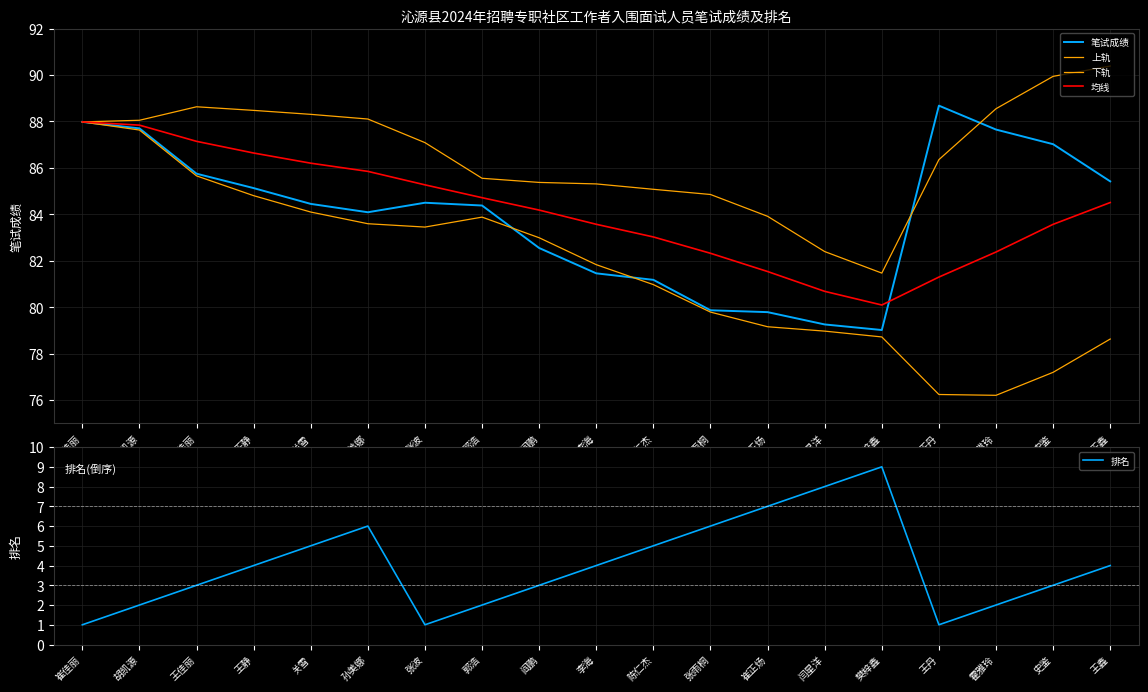

Is the value of 笔试成绩 at 樊梓鑫 greater than the value of 下轨 at 胡凯源?

No